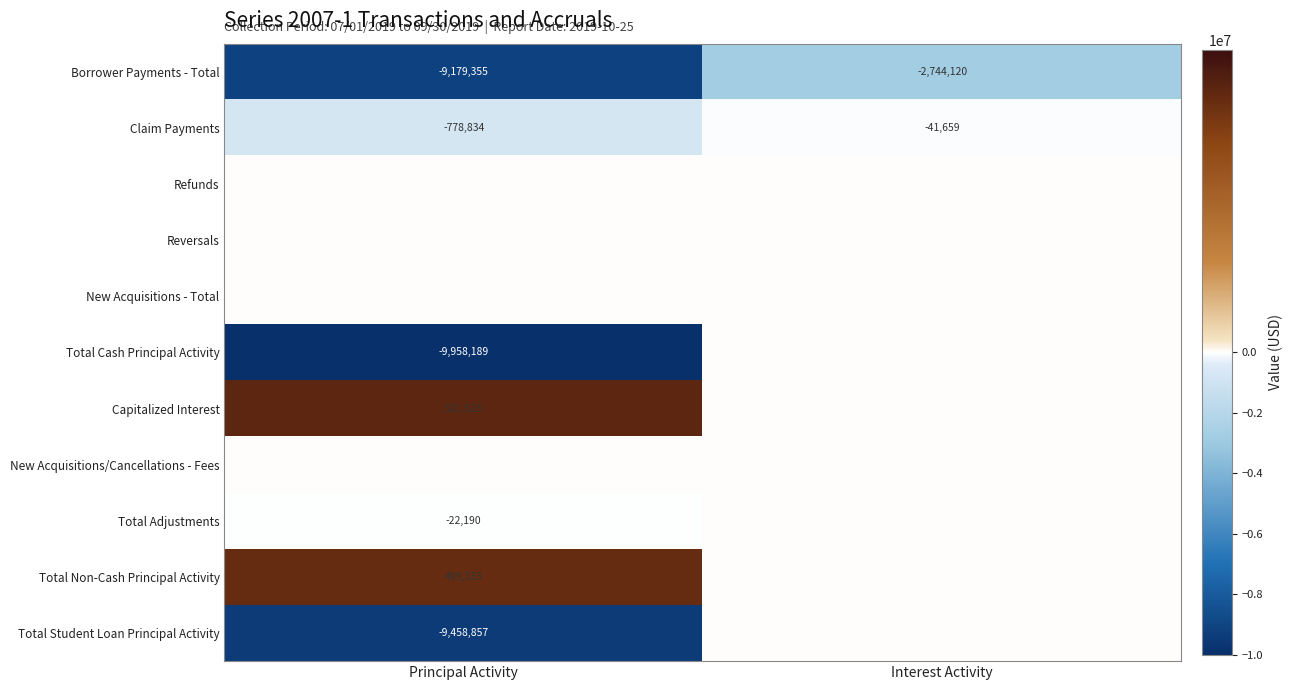

At which label is Borrower Payments - Total closest to -5961737?

Interest Activity